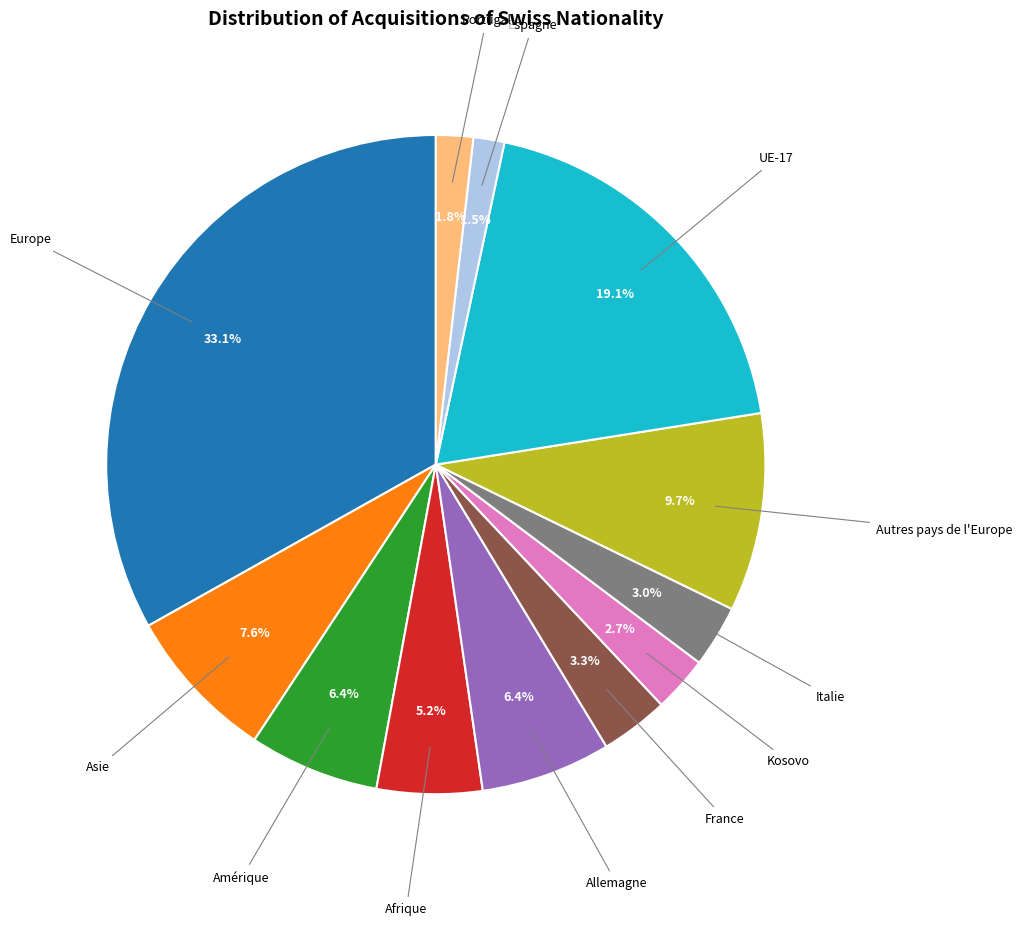

Does any single category account for the majority?

No